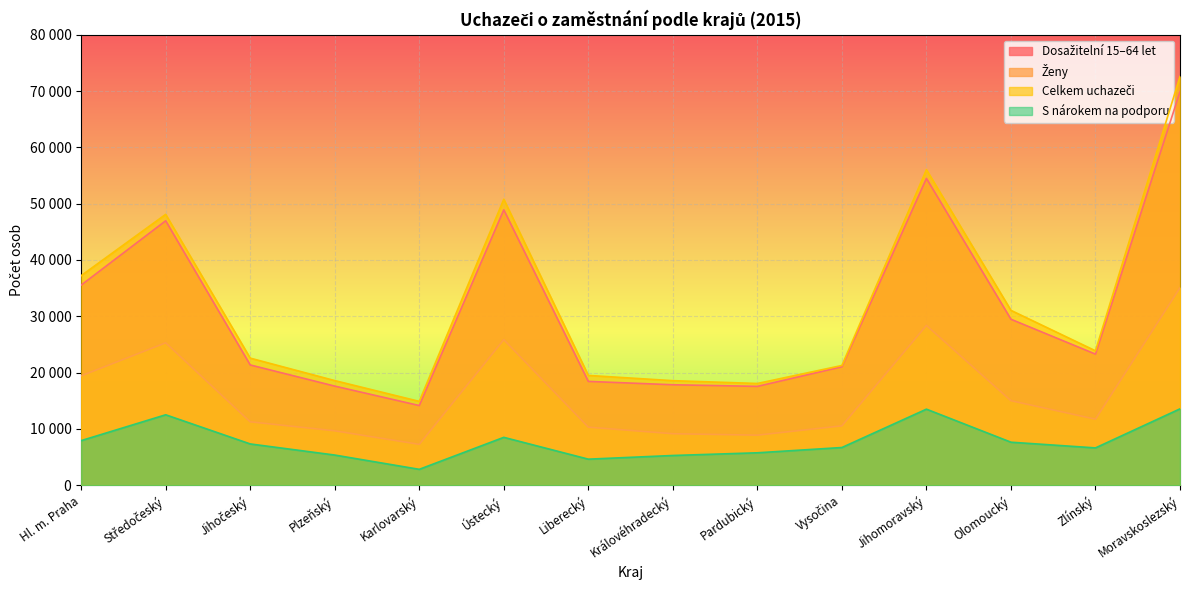

Which series has the widest spread of values?

Celkem uchazeči